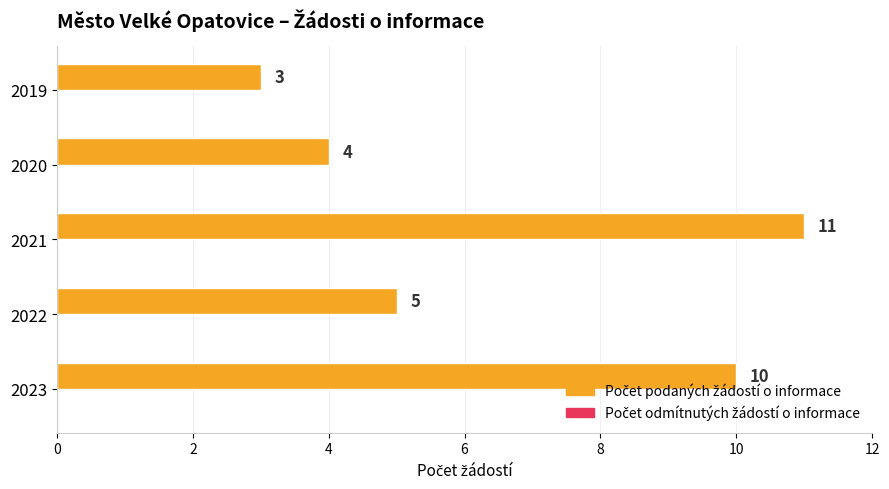

What is the smallest value displayed?

3